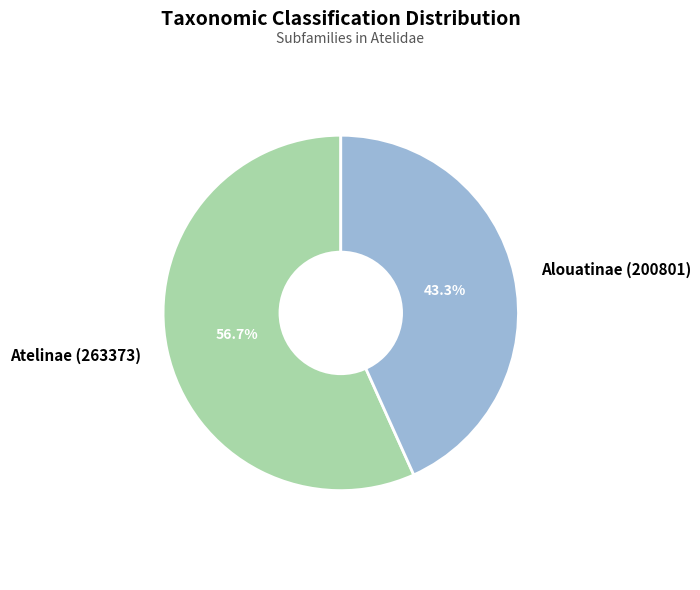

True or false: Atelinae (263373) accounts for 57% of the total.

True